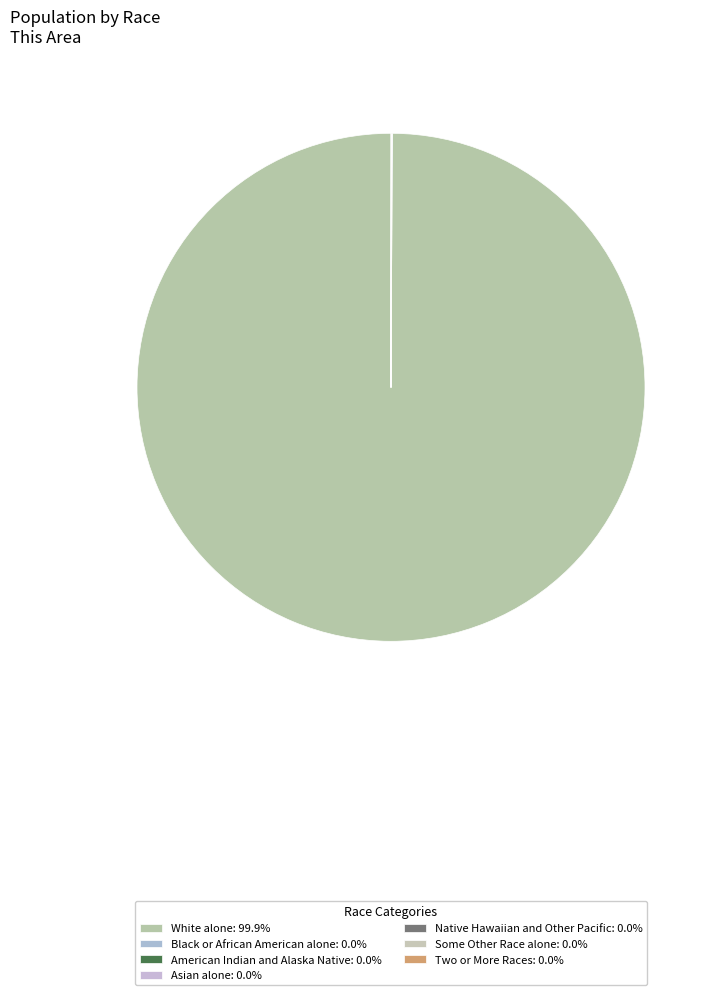

Rank the categories by value from highest to lowest.

White alone, Black or African American alone, Asian alone, Two or More Races, Some Other Race alone, American Indian and Alaska Native, Native Hawaiian and Other Pacific